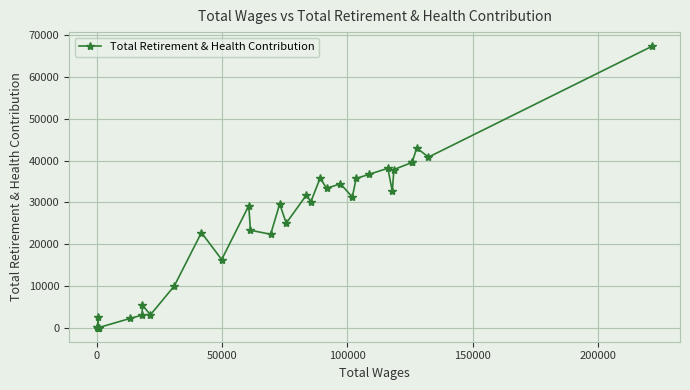

Is this an area chart (filled region under the line)?

No